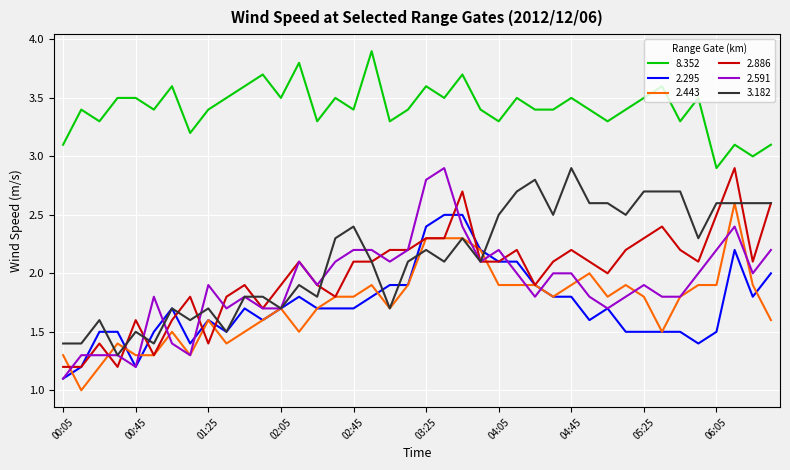

True or false: 8.352 and 2.295 intersect in this chart.

False